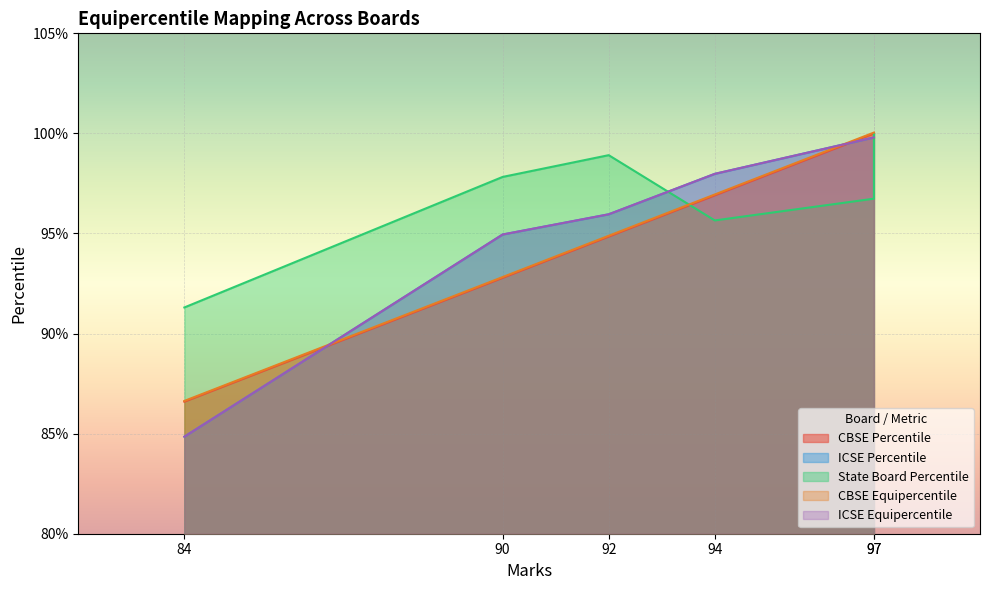

What is the minimum value for CBSE Equipercentile?

86.6